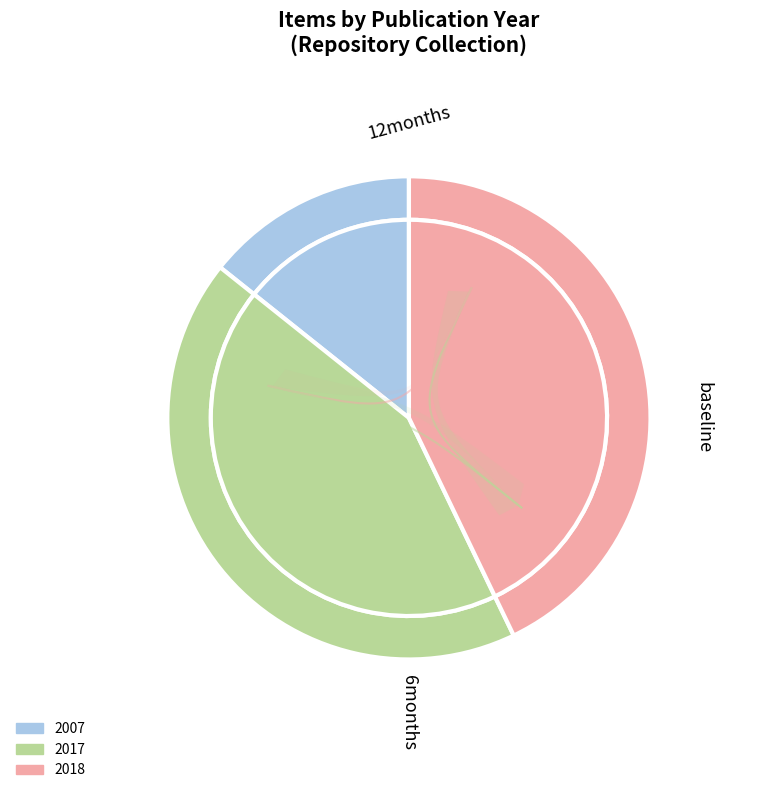

Is the sum of 1641 and 1958 greater than half?

No